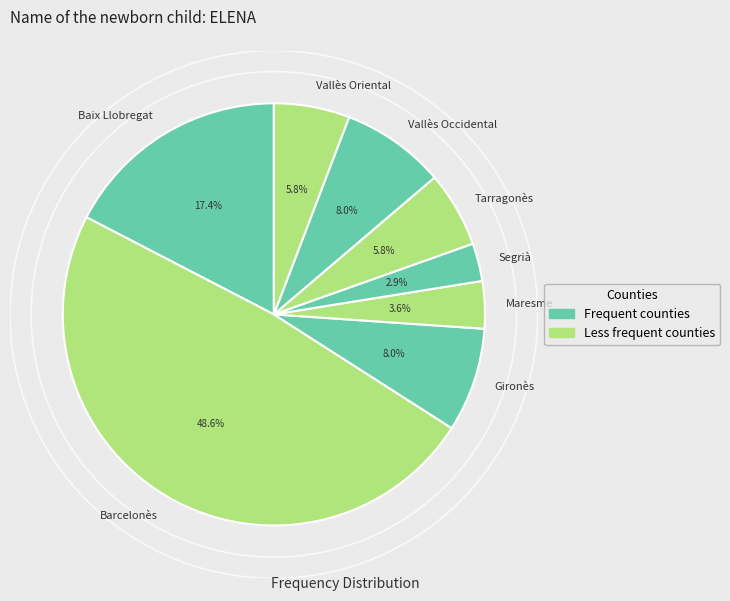

Is Tarragonès the majority of the pie?

No